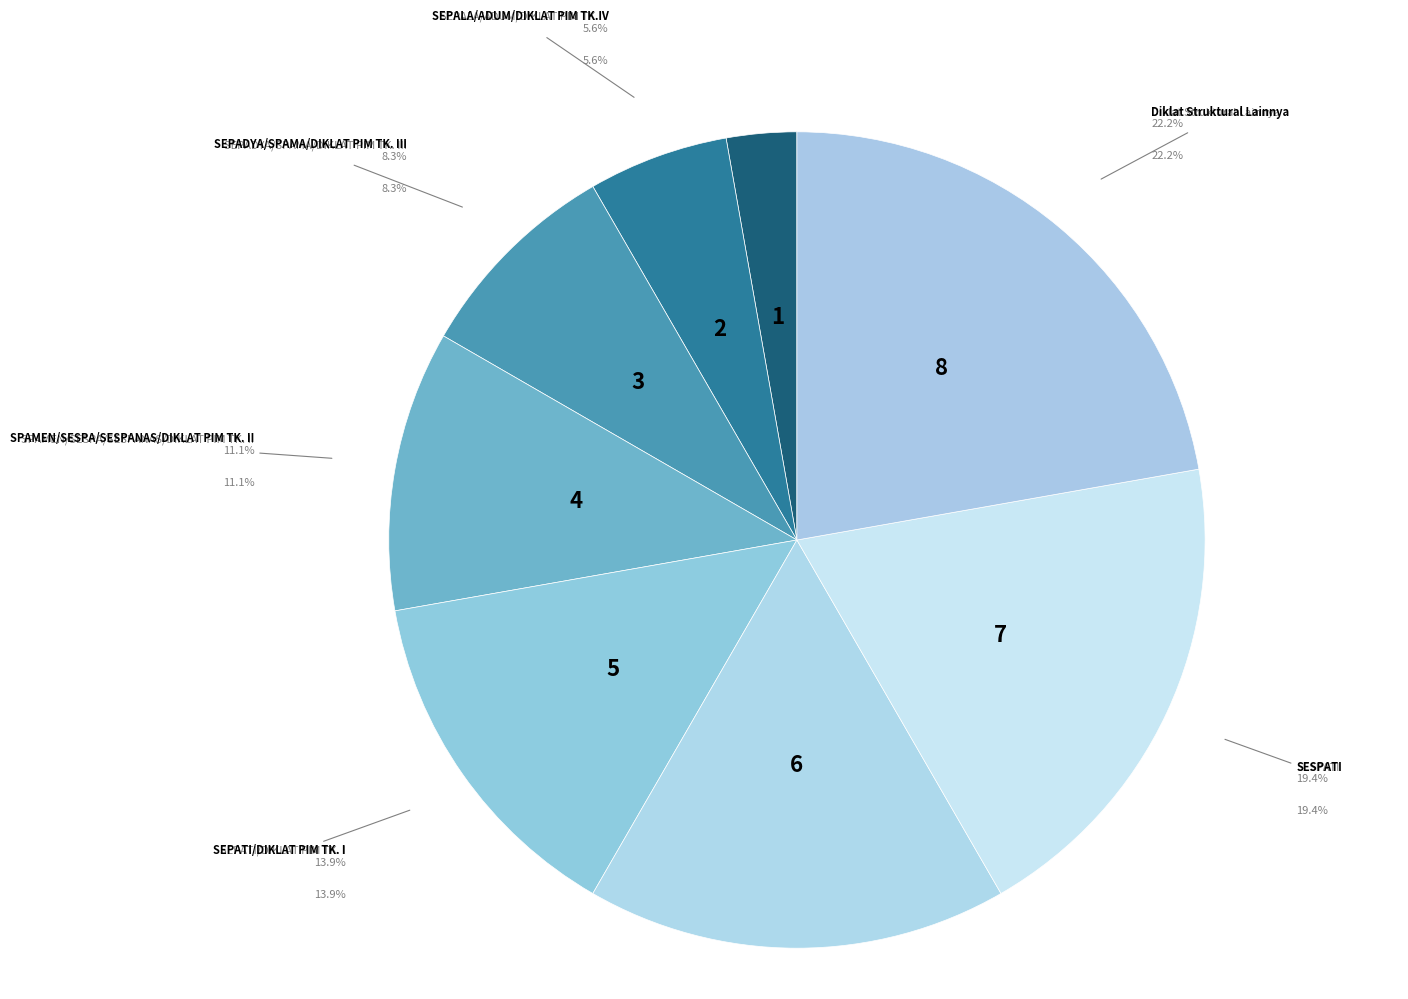

Is there any slice that represents more than half of the pie?

No